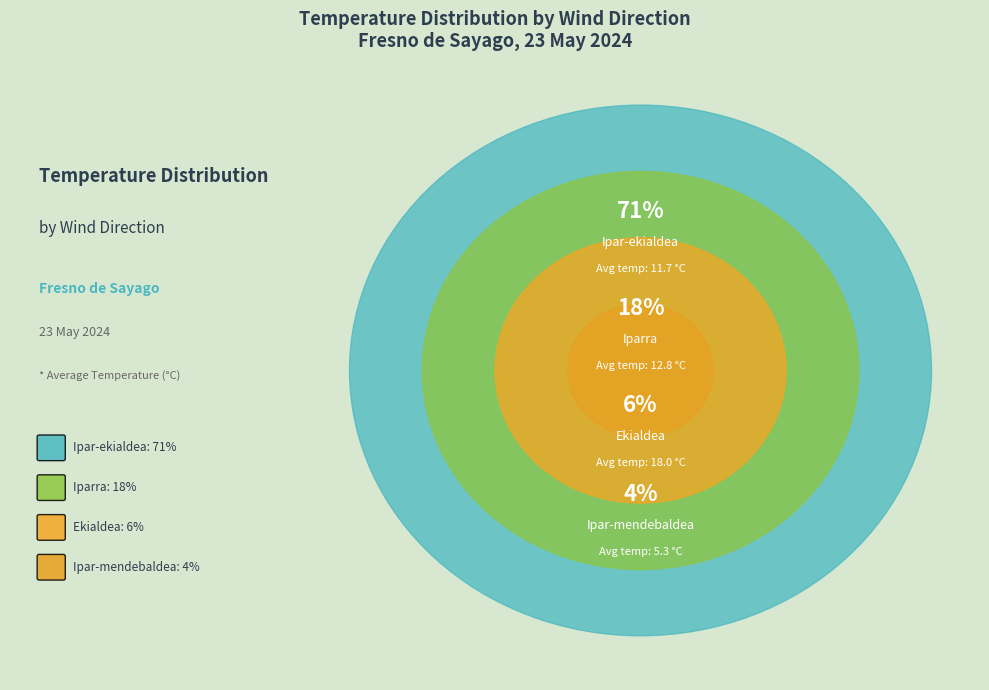

What is the largest slice in the pie chart?

Ipar-ekialdea